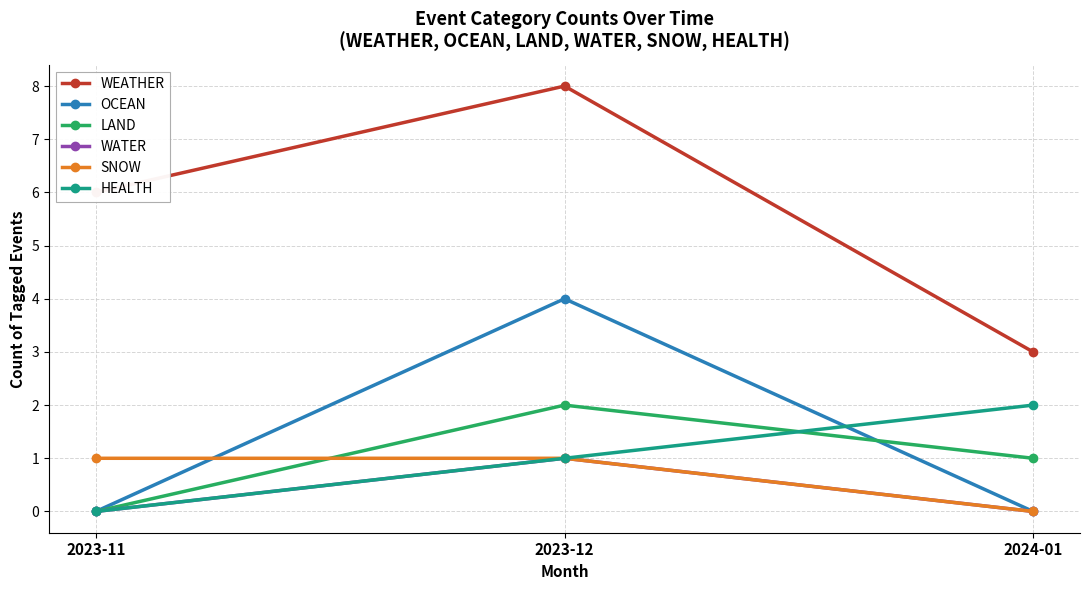

What is the label of the 3rd point from the left?

2024-01